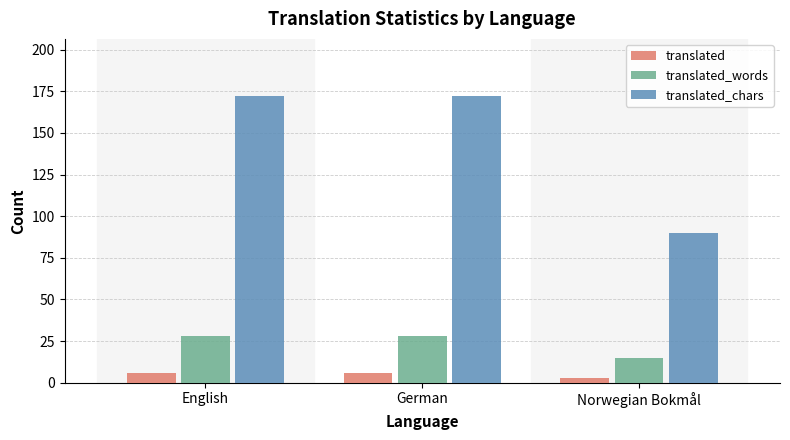

What is the label of the 3rd bar from the left?

Norwegian Bokmål